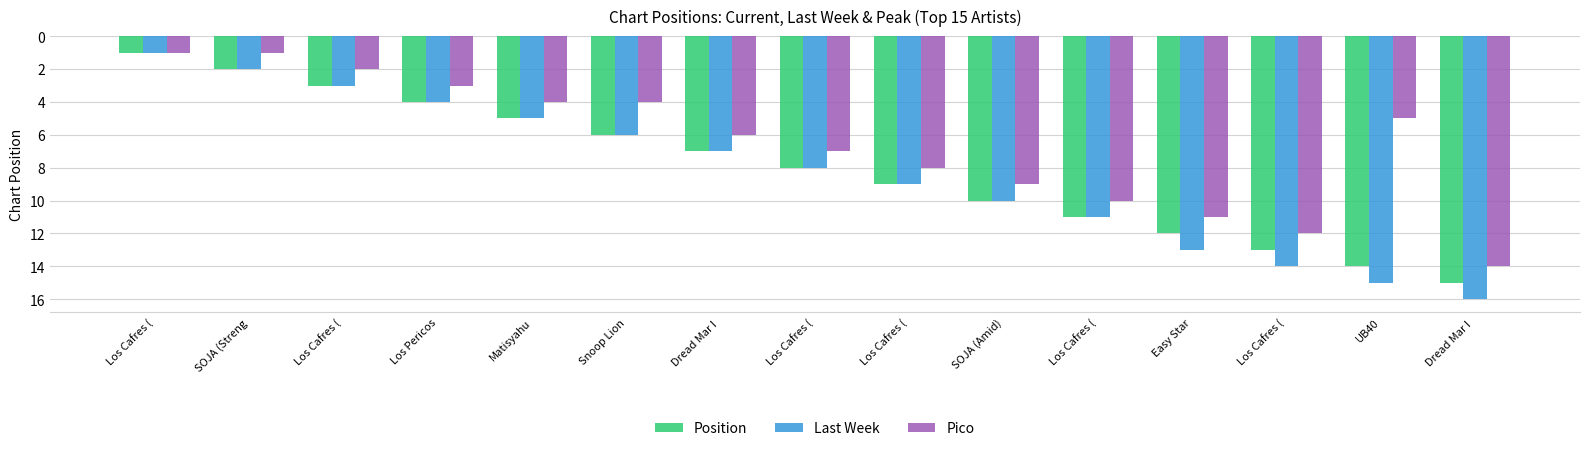

How many groups of bars are there?

15